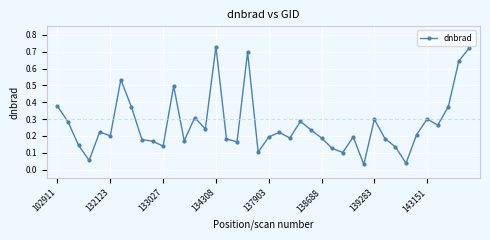

What is the sum of all values?

10.7